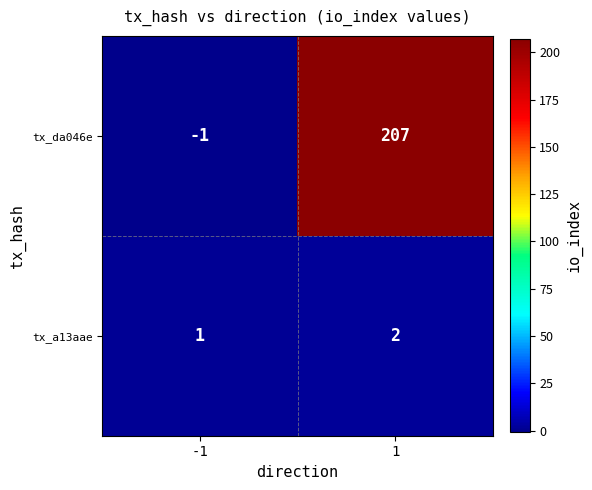

What is the greatest value displayed?

207